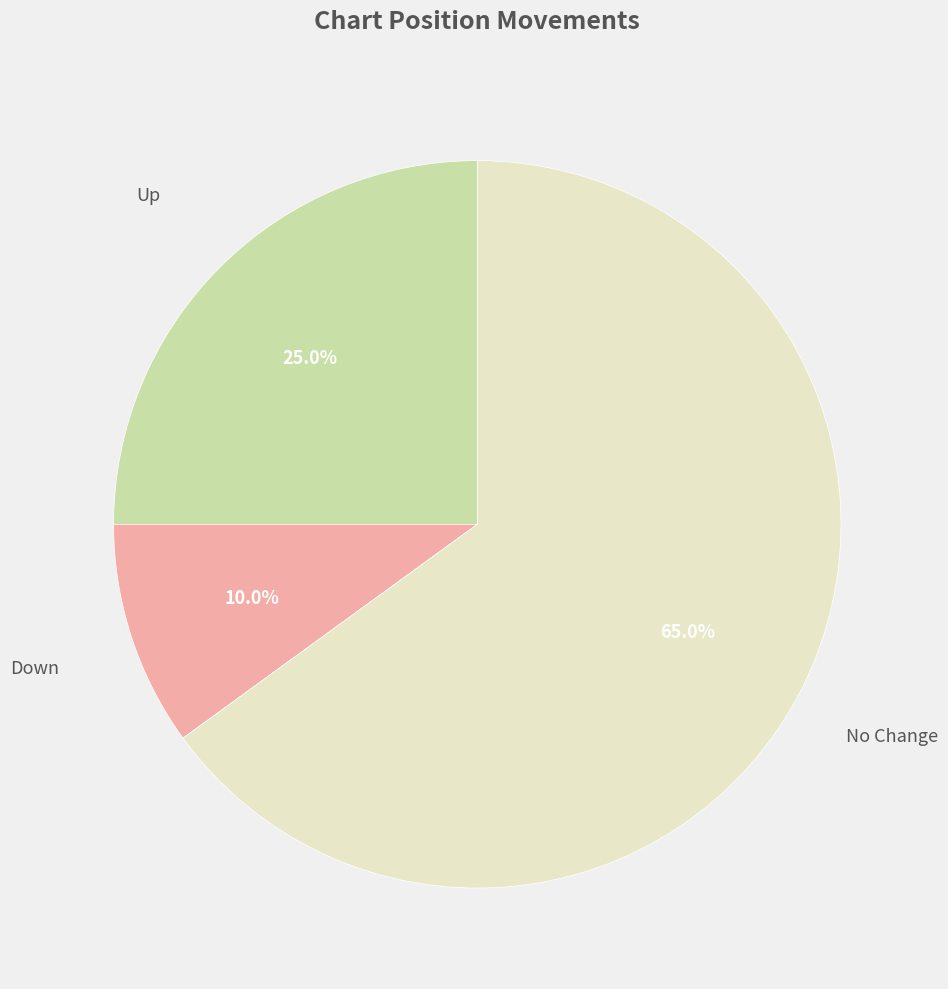

Rank the categories by value from lowest to highest.

Down, Up, No Change